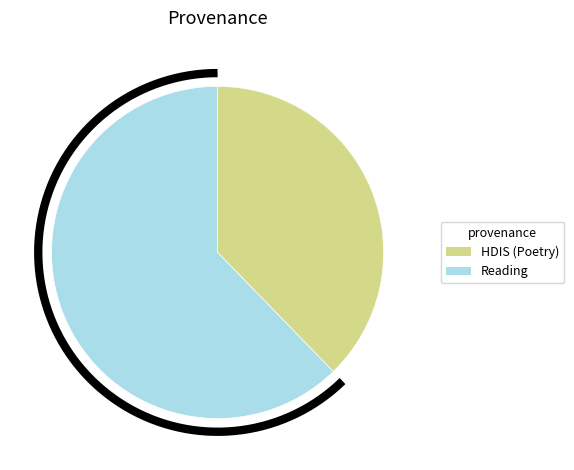

What is the change in value from HDIS (Poetry) to Reading?

+2947